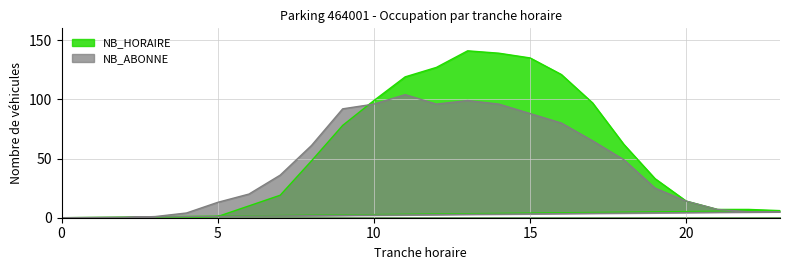

How many positive values does the NB_ABONNE series have?

21